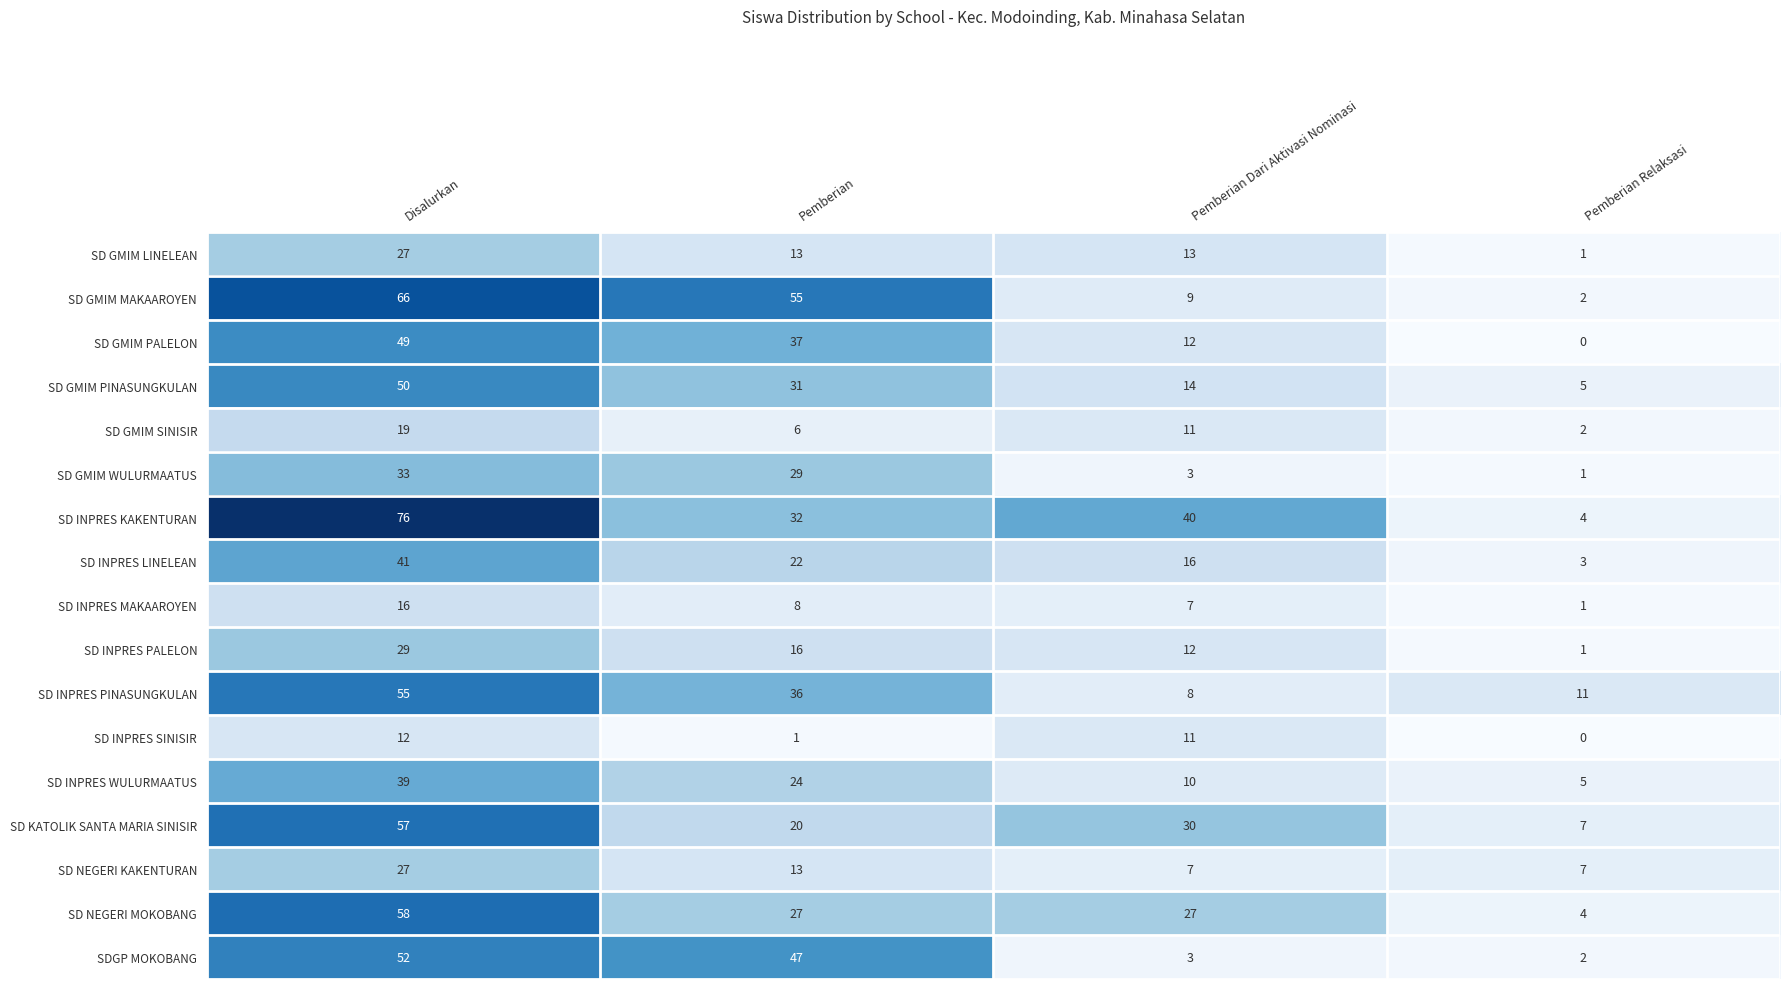

Which category has the highest value in the SD GMIM MAKAAROYEN series?

Disalurkan